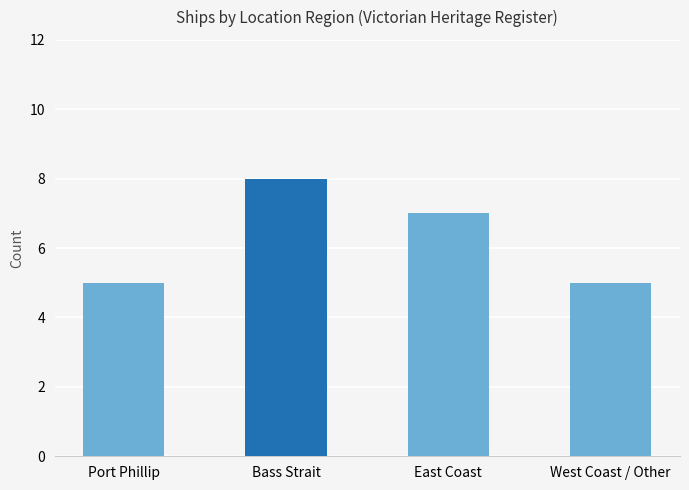

What is the difference between the maximum and minimum values?

3